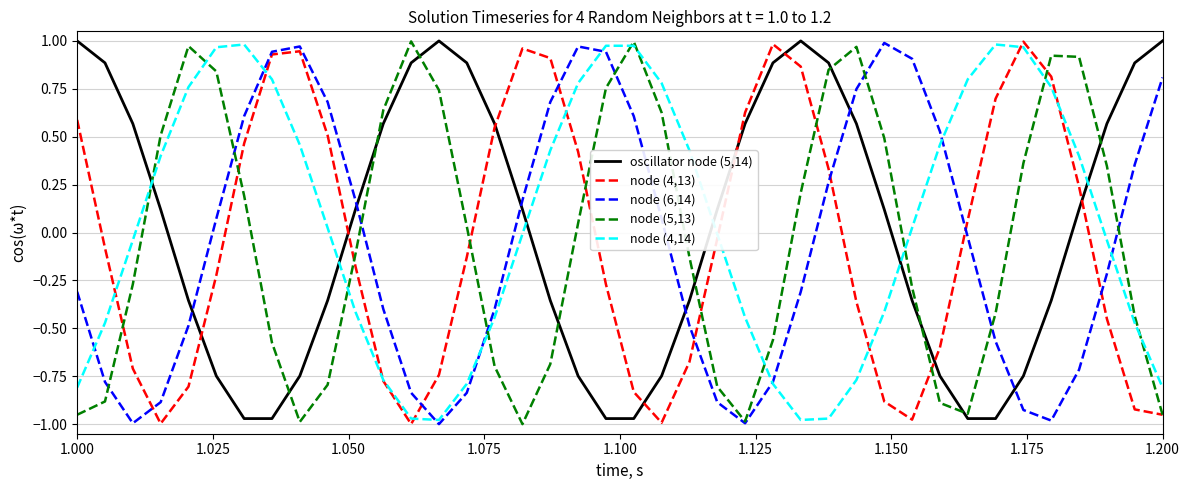

True or false: node (6,14) and oscillator node (5,14) cross at least once.

True